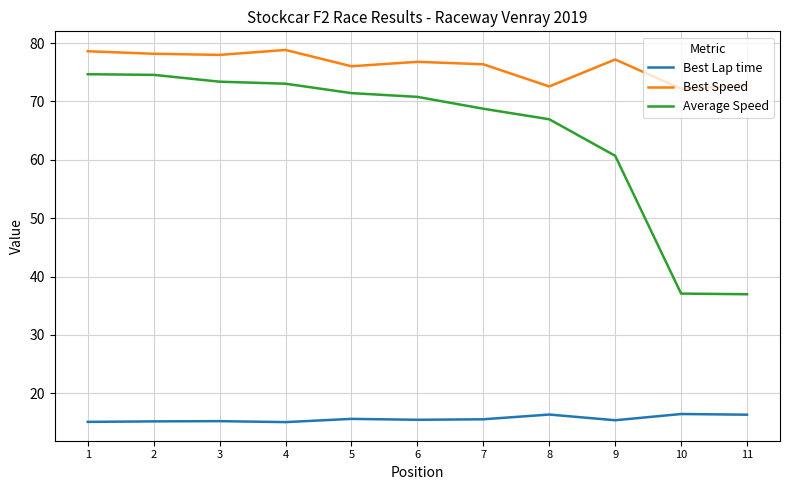

Rank the series at 8 from lowest to highest value.

Best Lap time, Average Speed, Best Speed